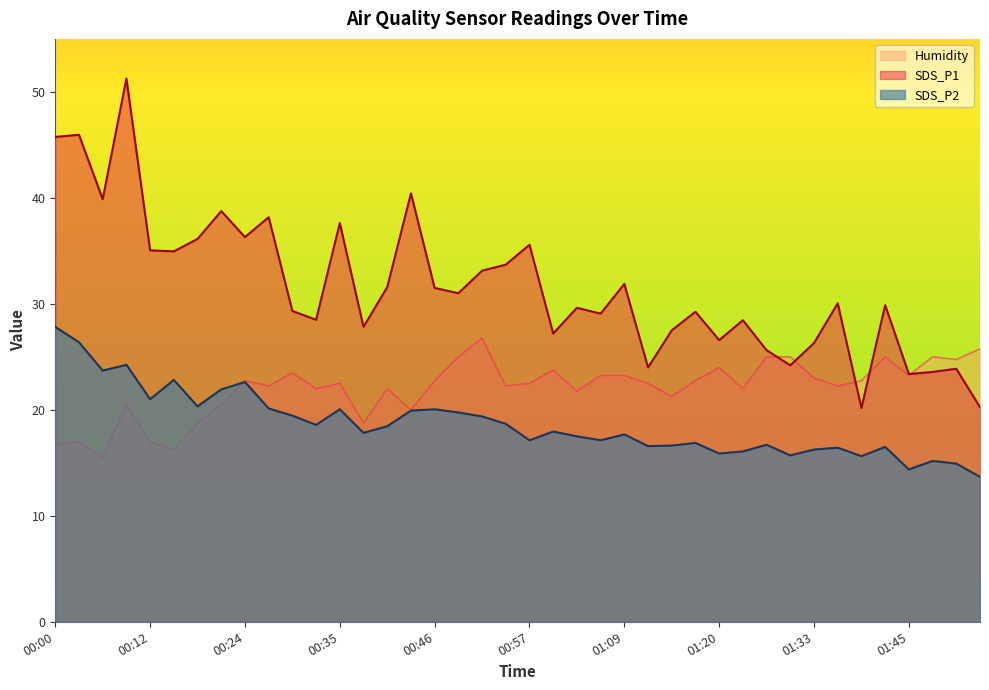

How many data points does each series have?

40